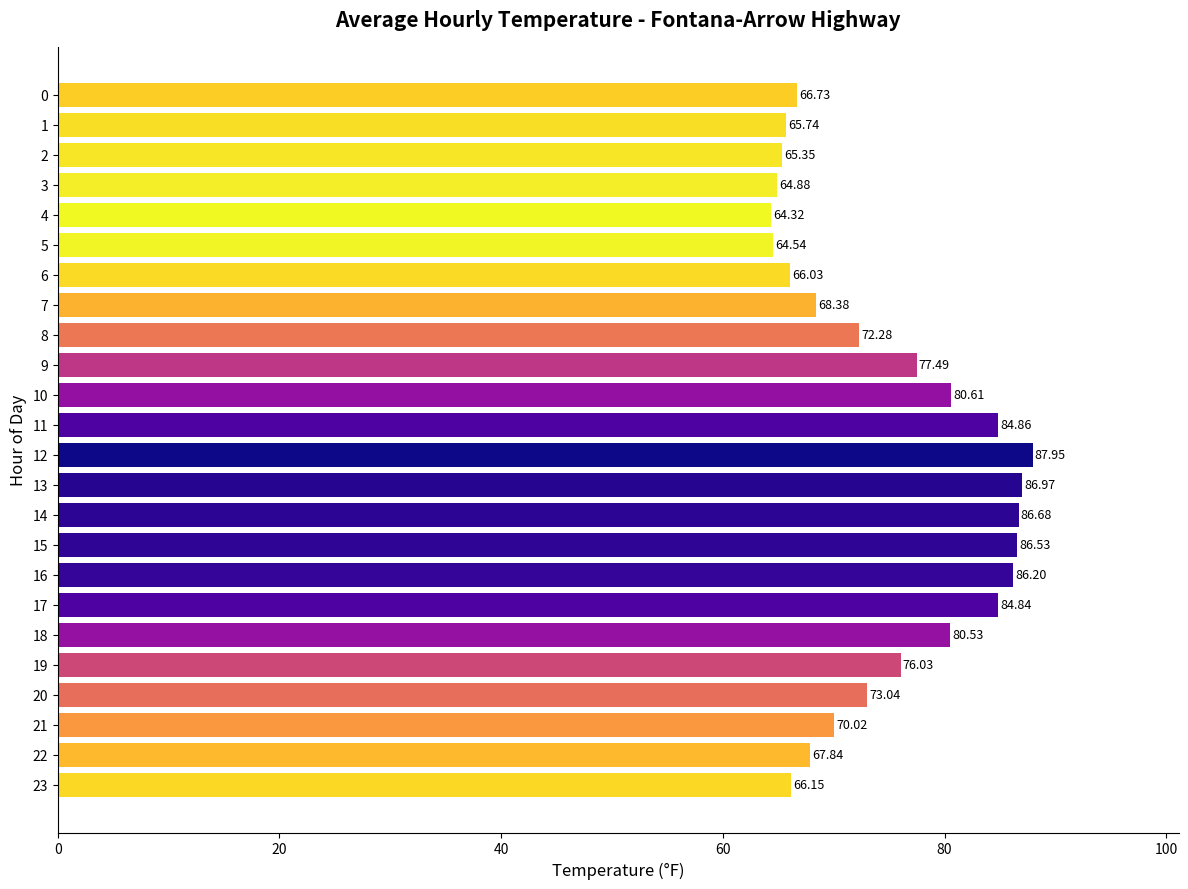

True or false: the data shows 96.7 at 20.

False